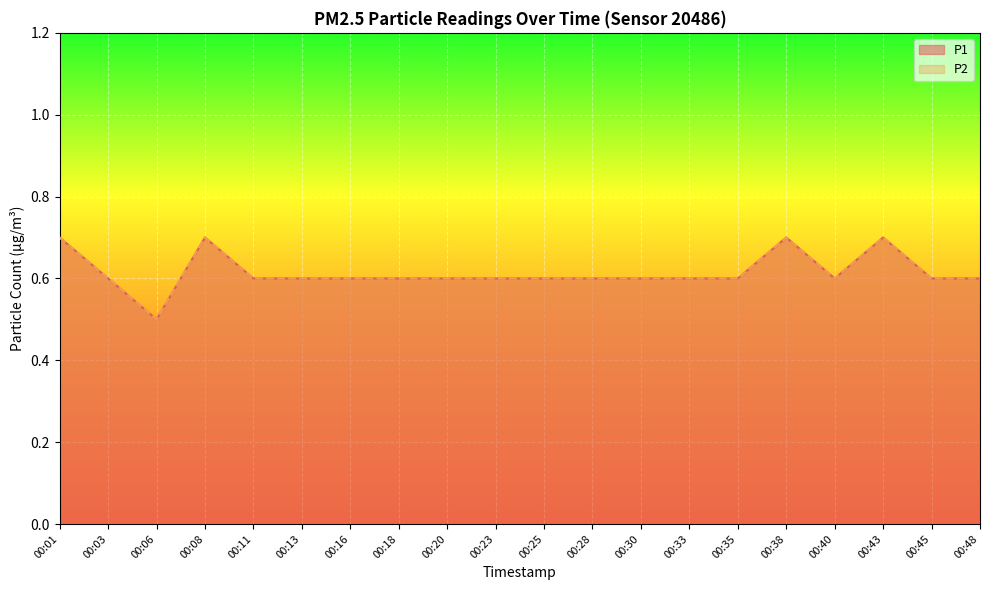

True or false: P1 has a value of 0.6 at 00:03.

True